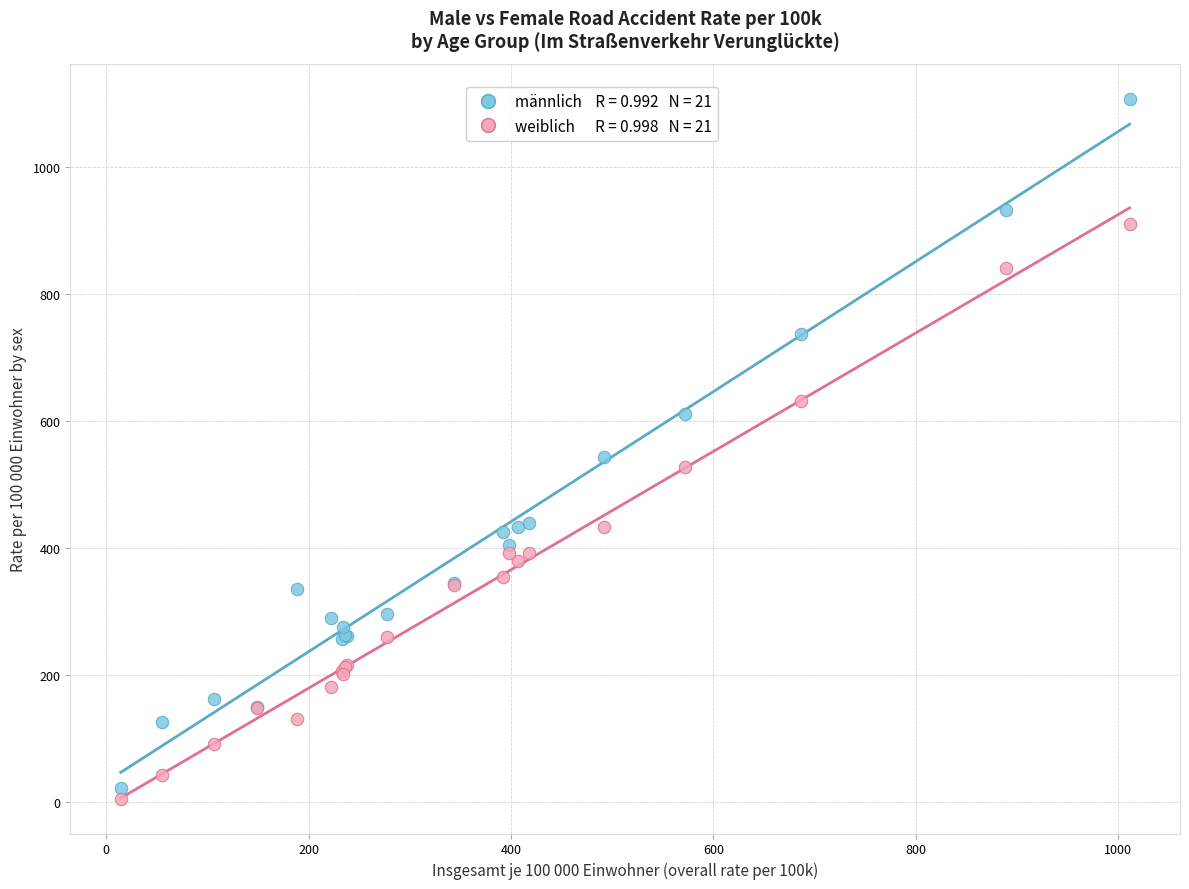

Across all series, what Y value is closest to 556?

543.0